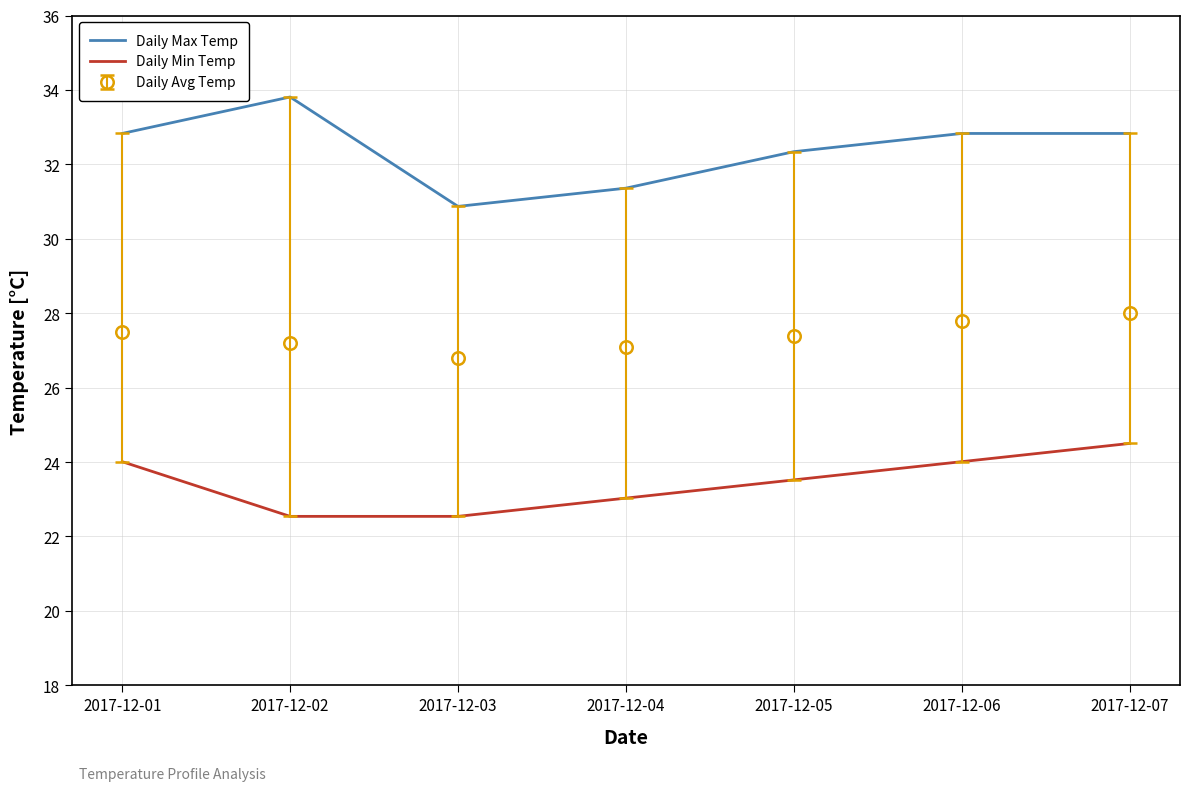

True or false: Daily Min Temp and Daily Avg Temp intersect in this chart.

False